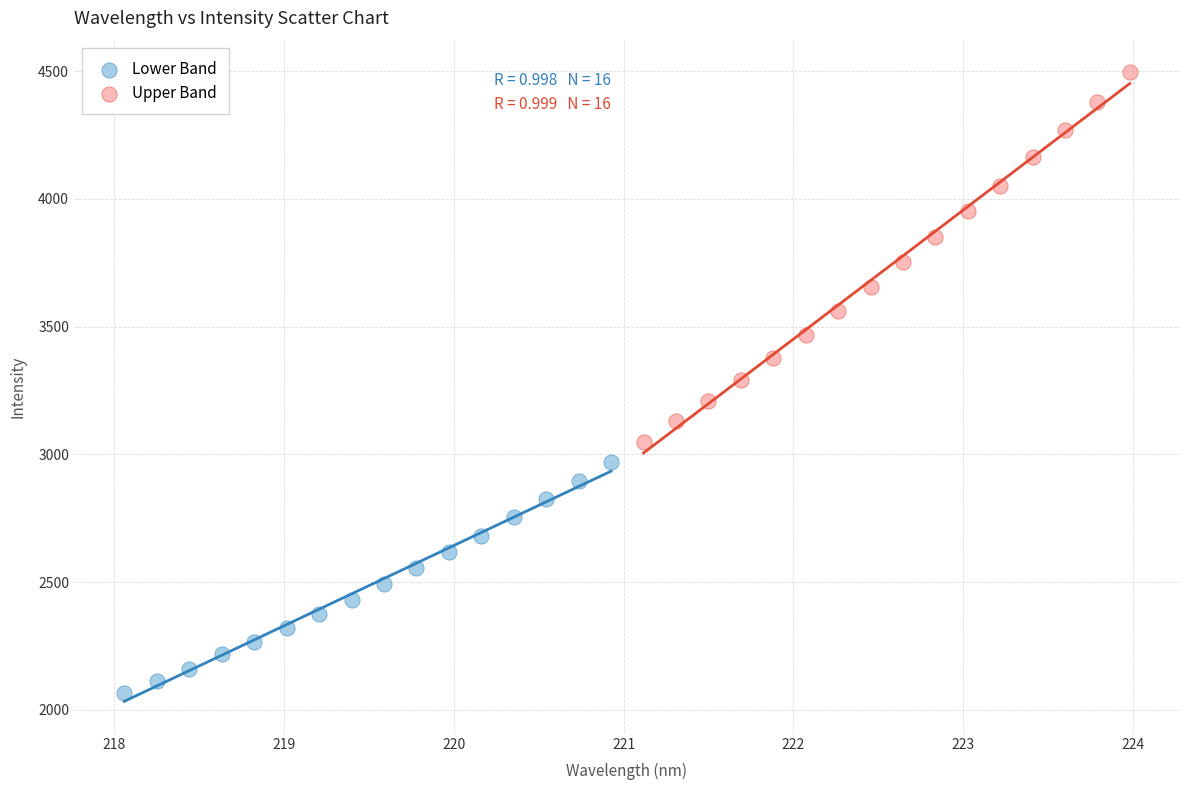

Which series contains the highest Y value?

Upper Band